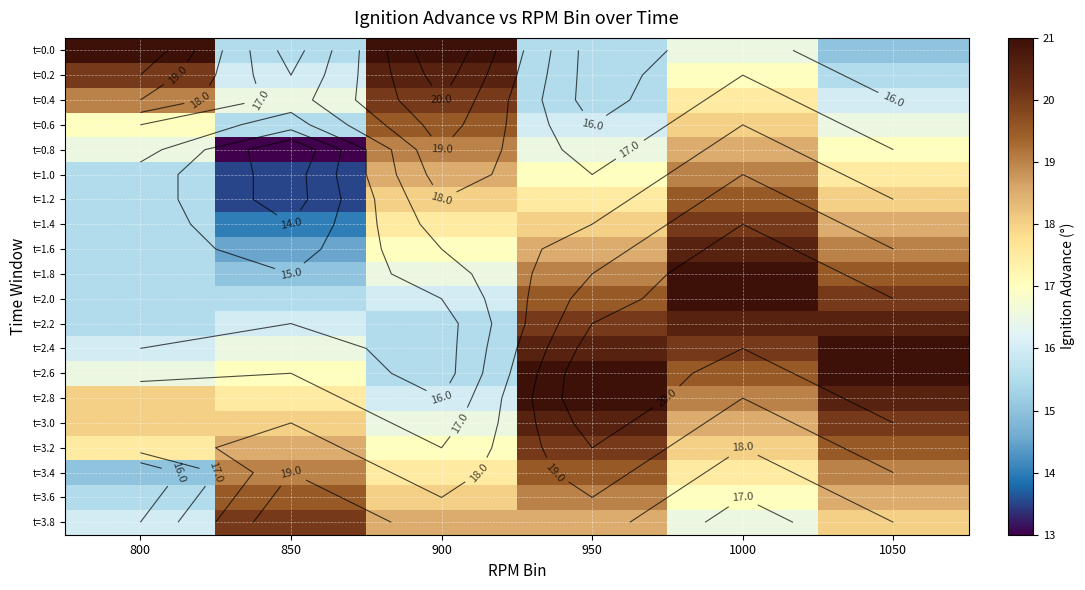

How many categories are shown in the chart?

6